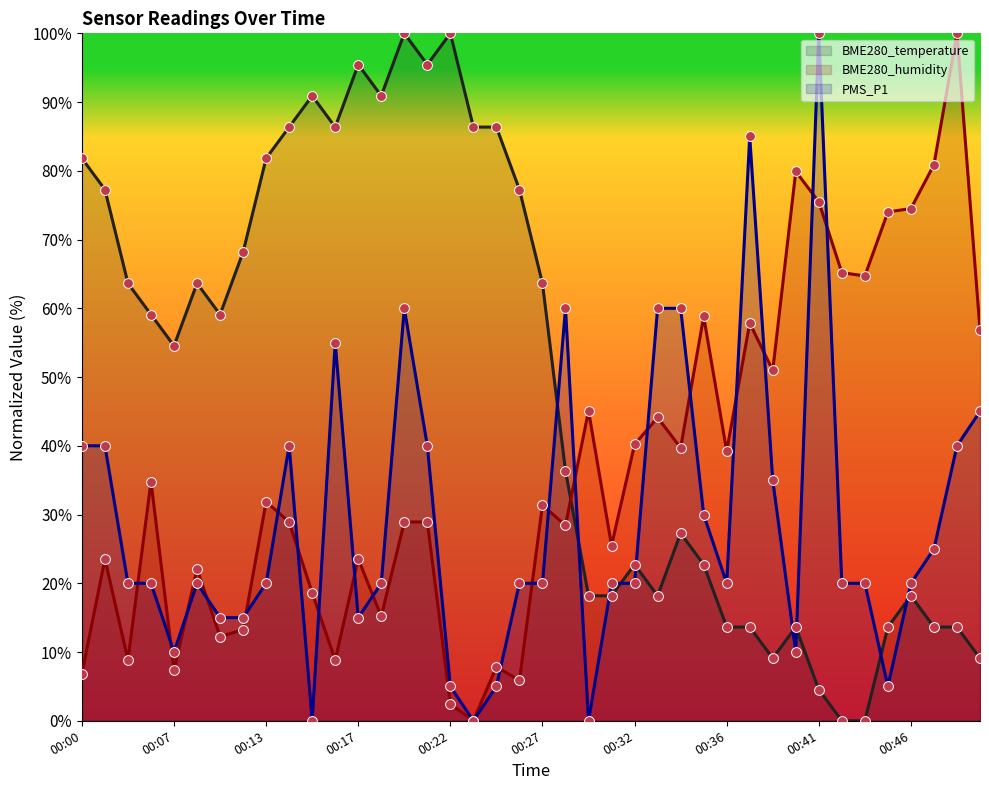

At how many categories does at least one series exceed 36?

39